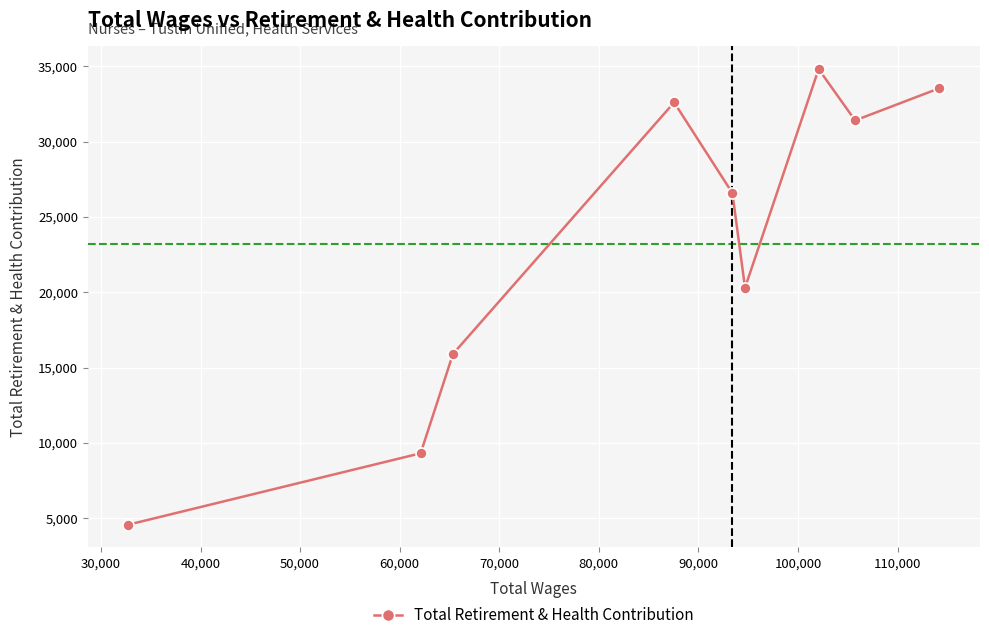

True or false: there are more than 2 points higher than both neighbors.

False